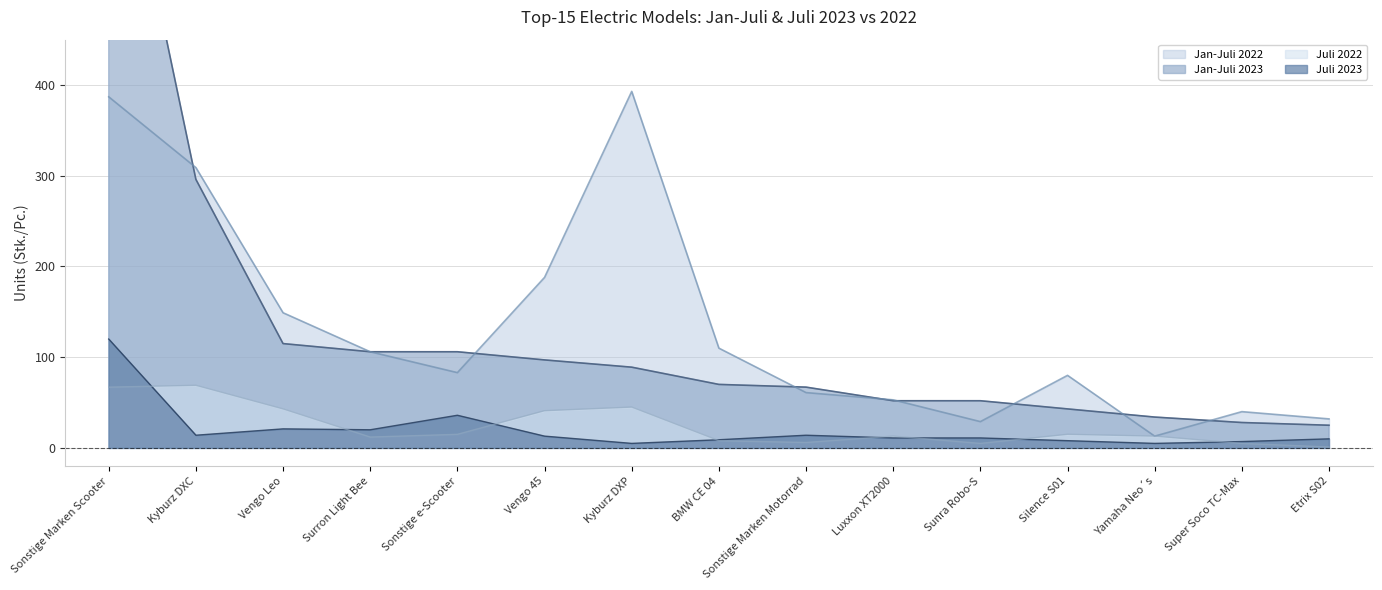

What is the average value of the Jan-Juli 2023 series?

129